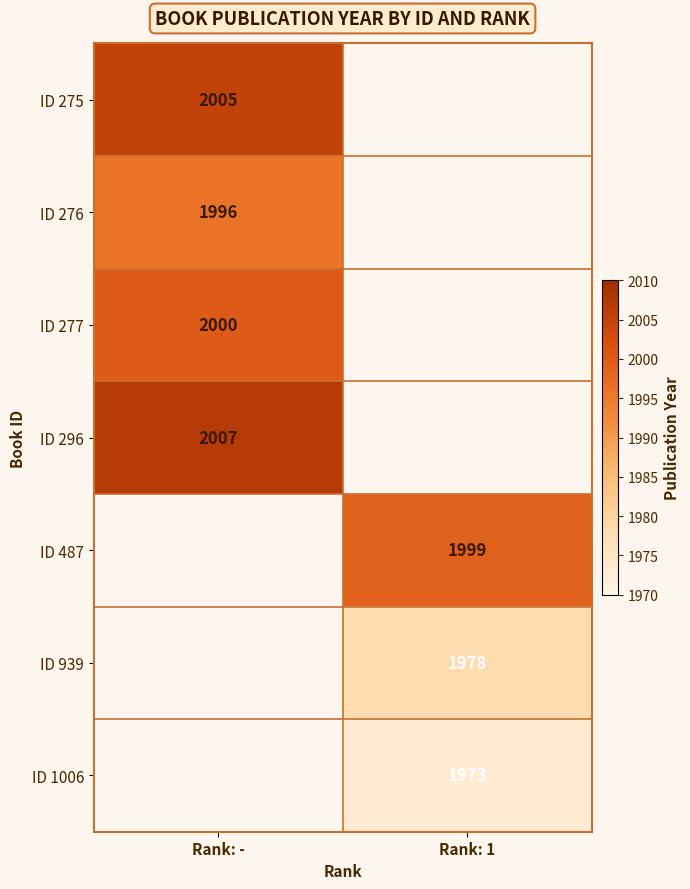

The value of ID 487 at Rank: 1 is 433. True or false?

False